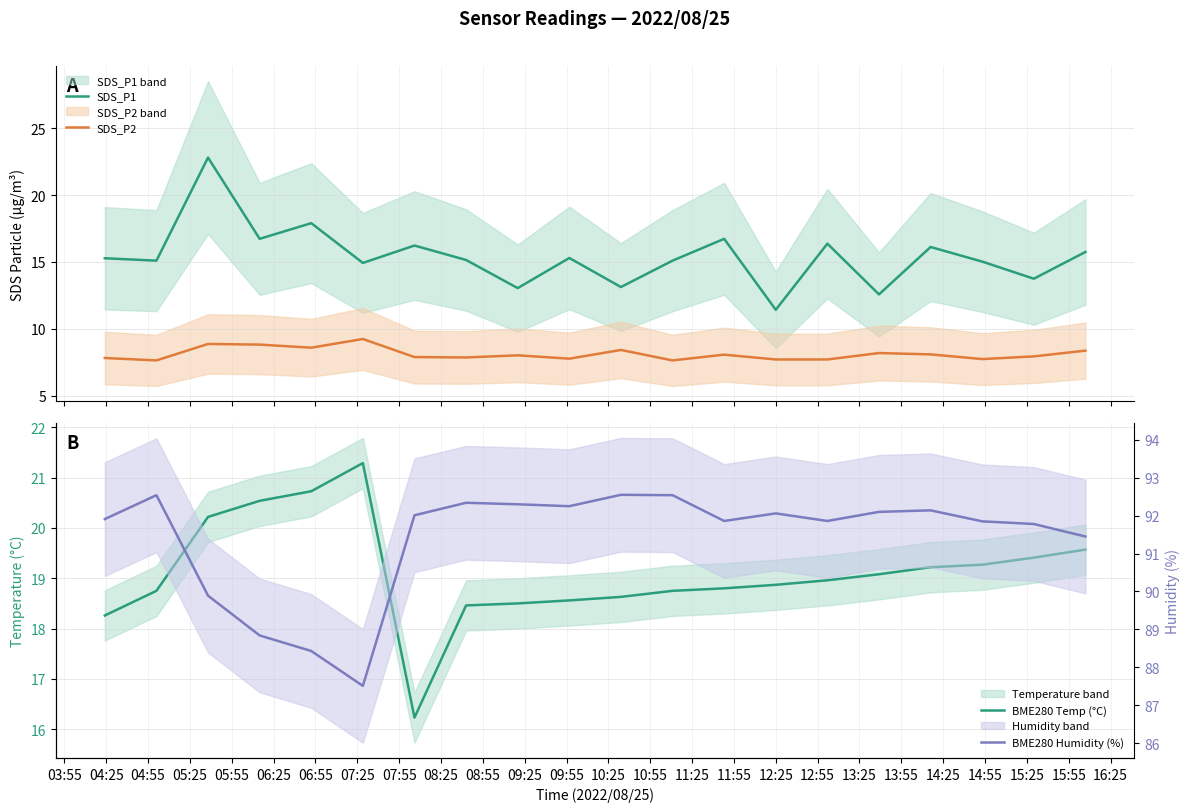

True or false: SDS_P2 and SDS_P1 intersect in this chart.

False